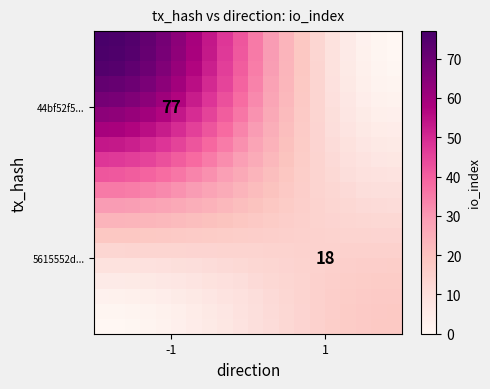

At how many categories does at least one series exceed 42?

9